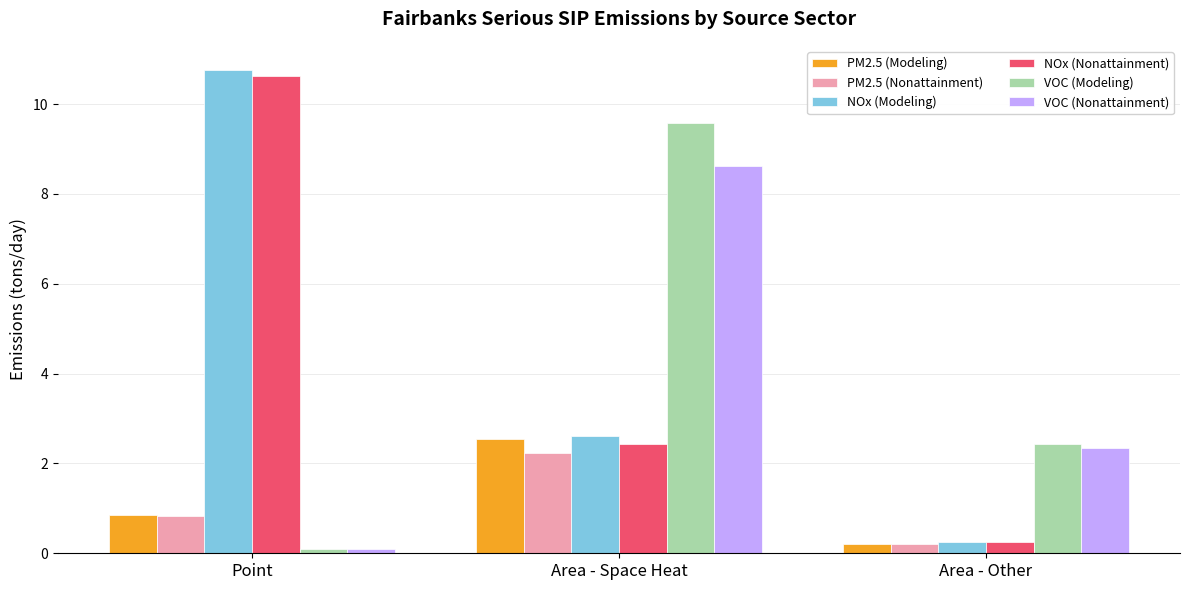

At which label does NOx (Modeling) first exceed 2?

Point